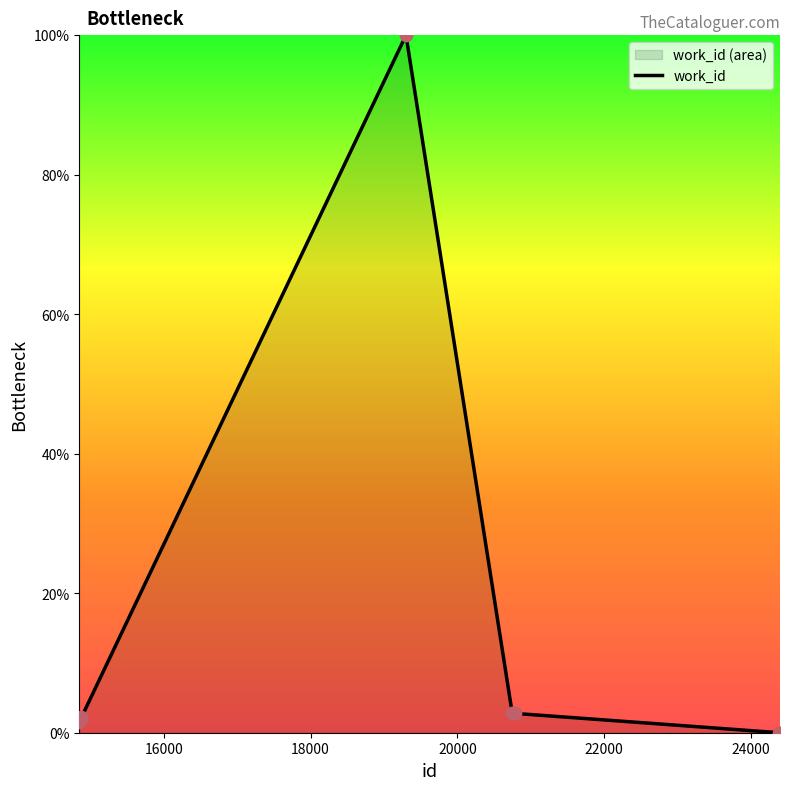

How many lines are shown in the chart?

1